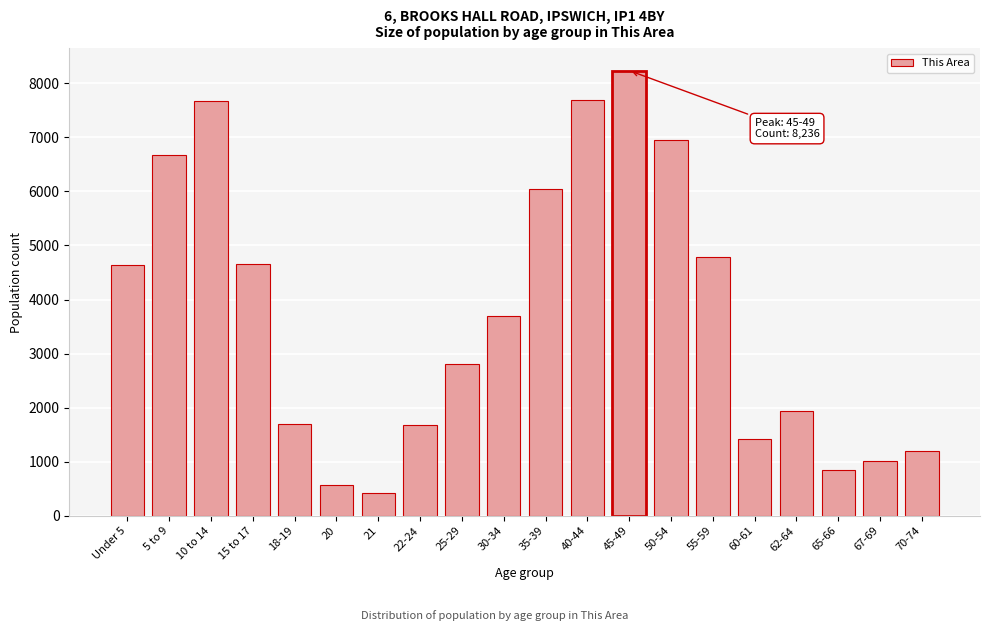

Is it true that the value at 21 is 708?

False